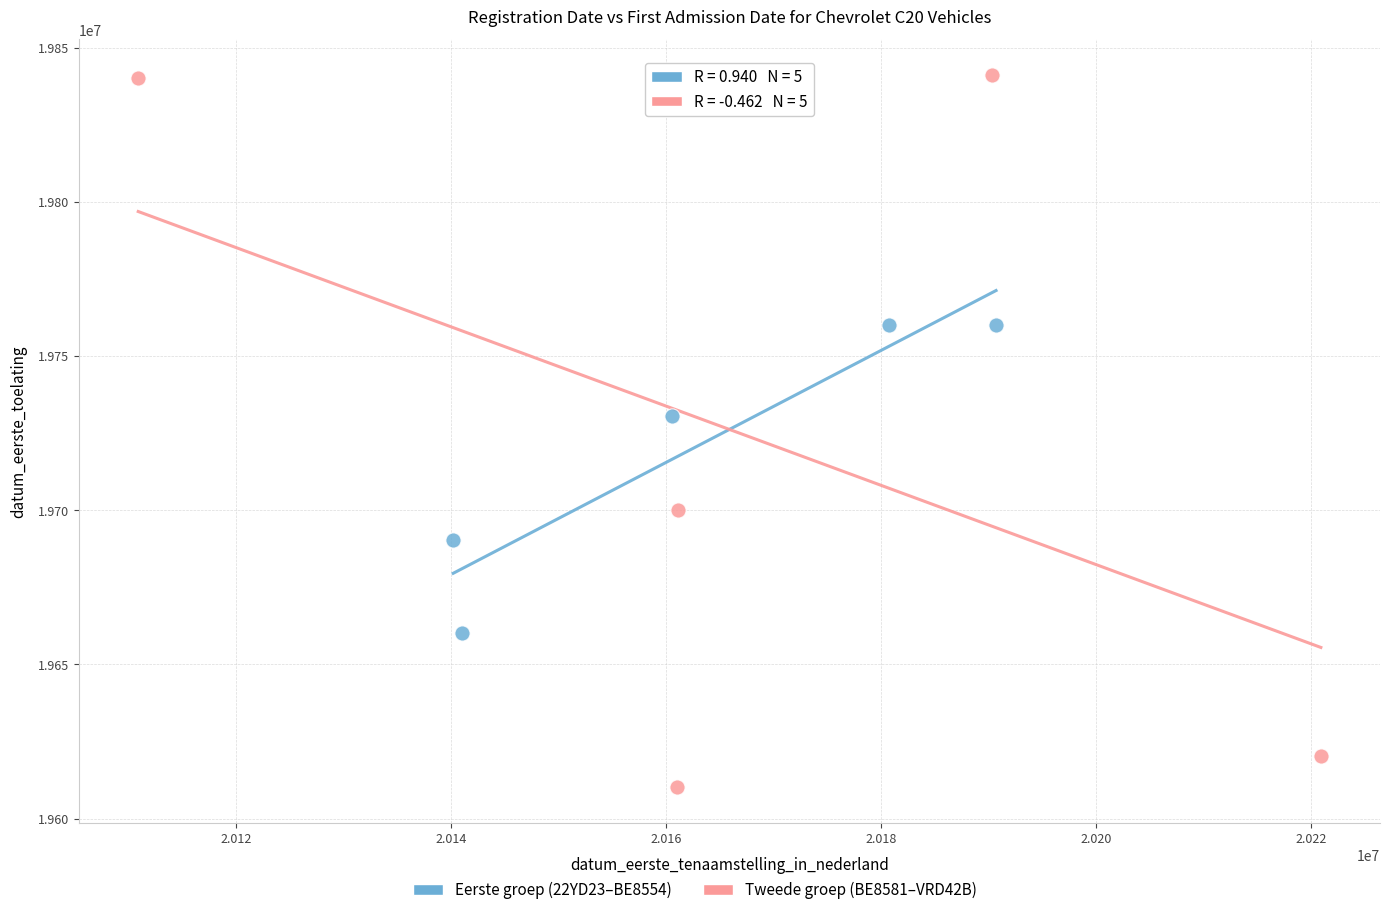

Which series reaches the maximum Y coordinate?

Tweede groep (BE8581–VRD42B)